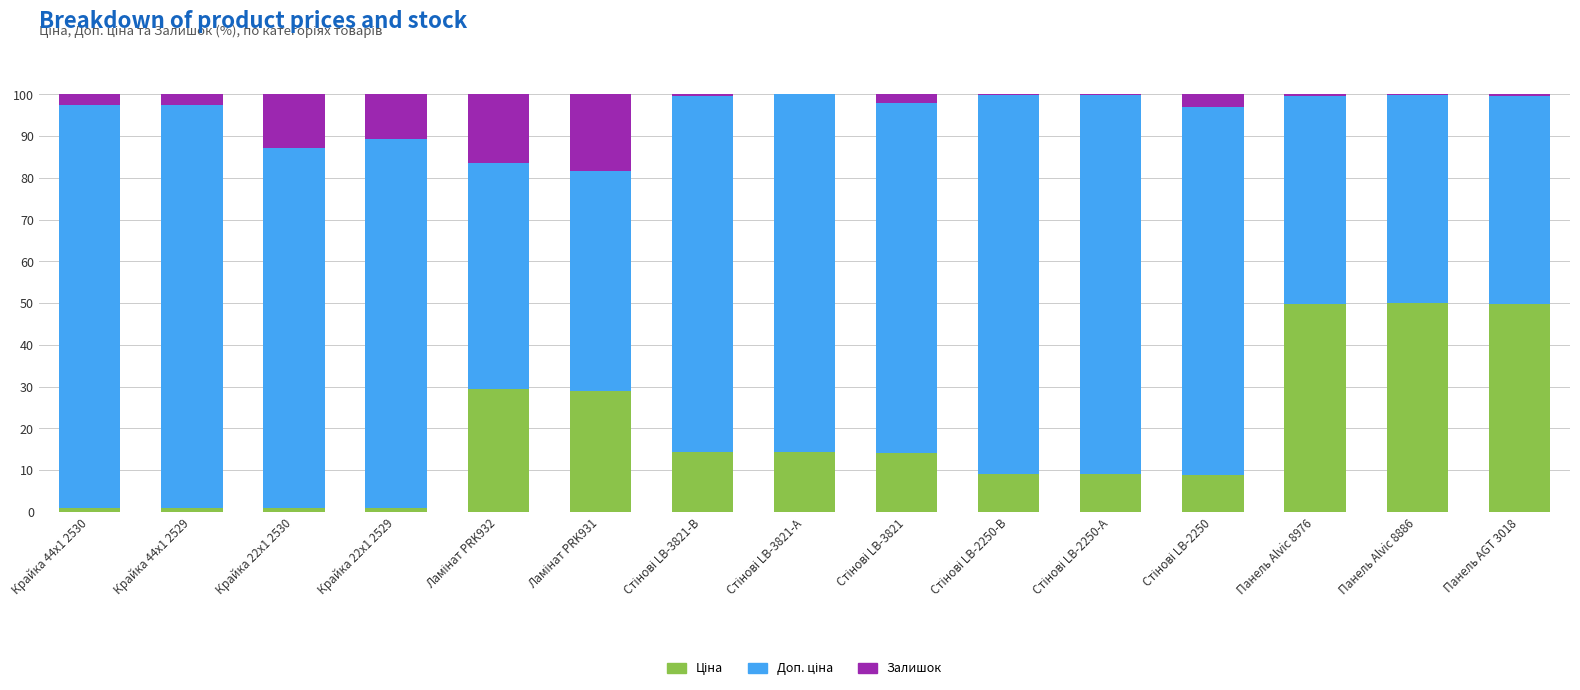

At which category is the sum across all series the highest?

Стінові LB-2250-В